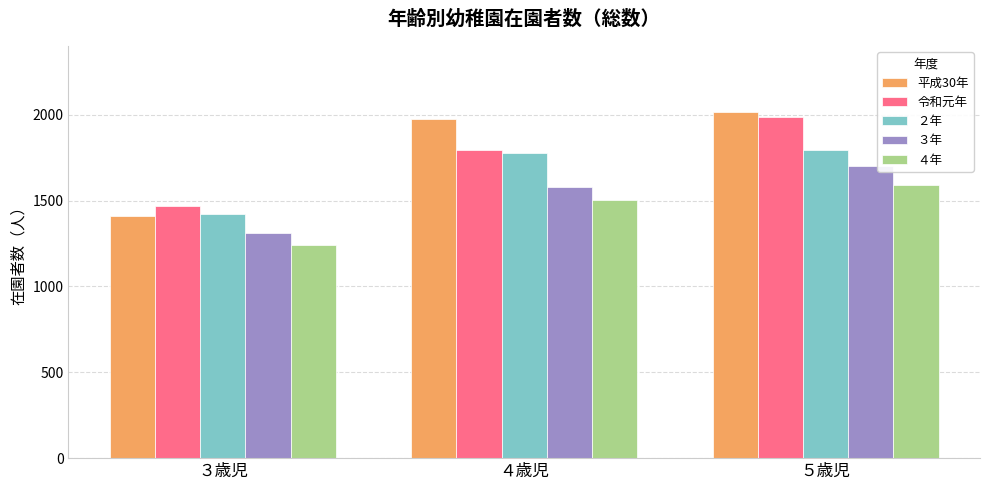

Reading right to left, extract all data points from this chart.

平成30年: 2017	1975	1413
令和元年: 1987	1795	1469
２年: 1795	1775	1420
３年: 1699	1577	1309
４年: 1590	1501	1239